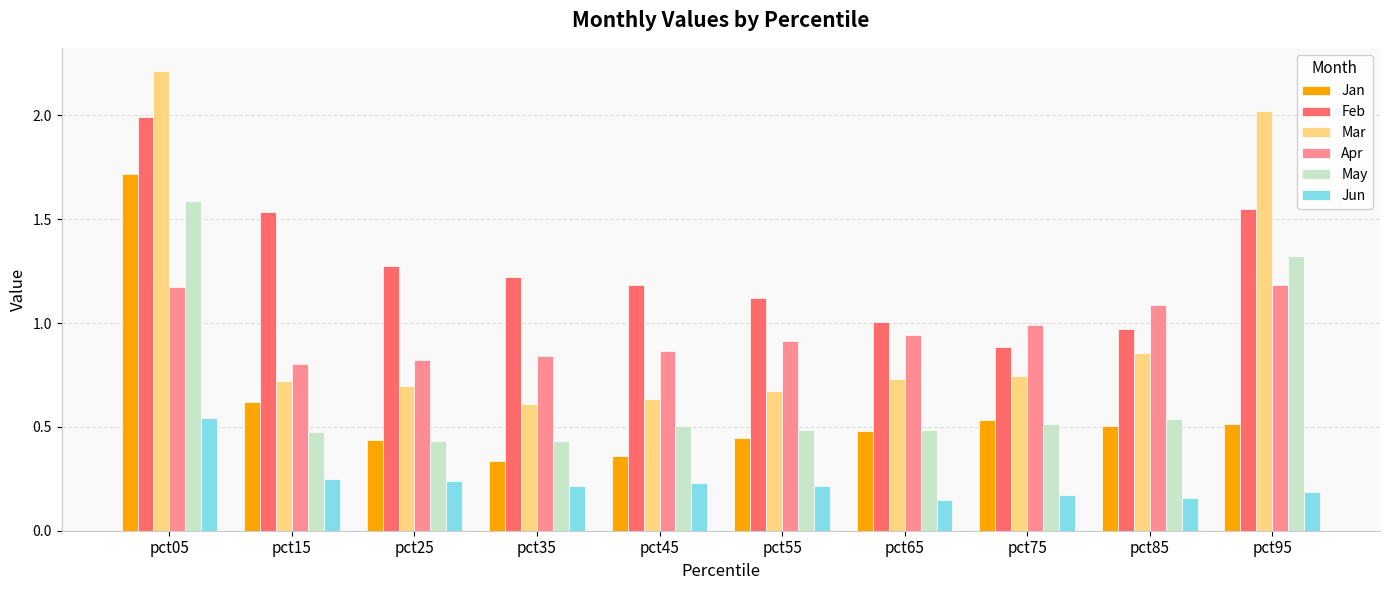

How many bars are there in each group?

6